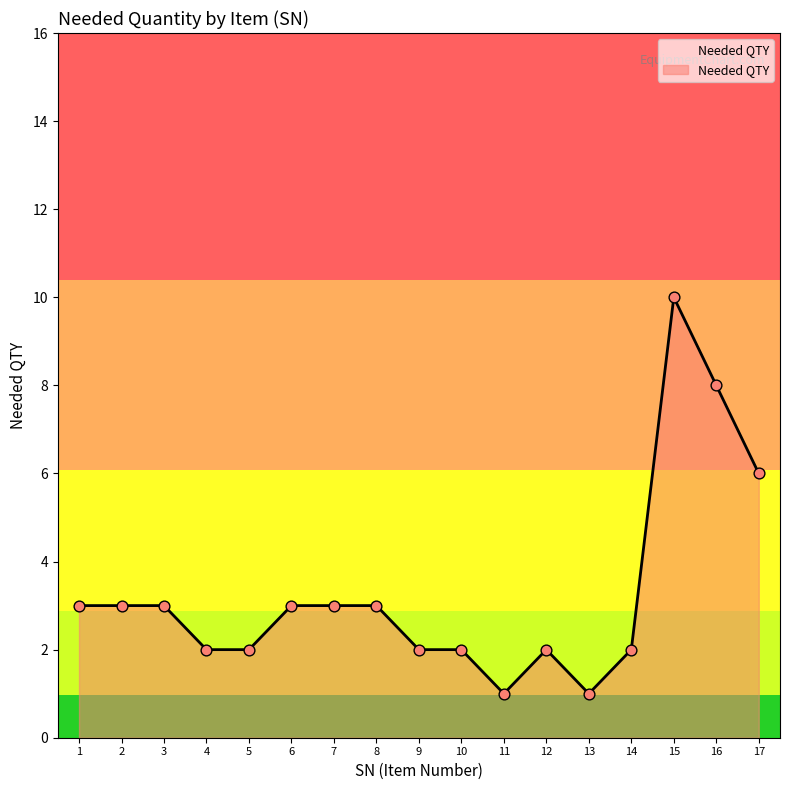

Between 4 and 8, which is larger?

8